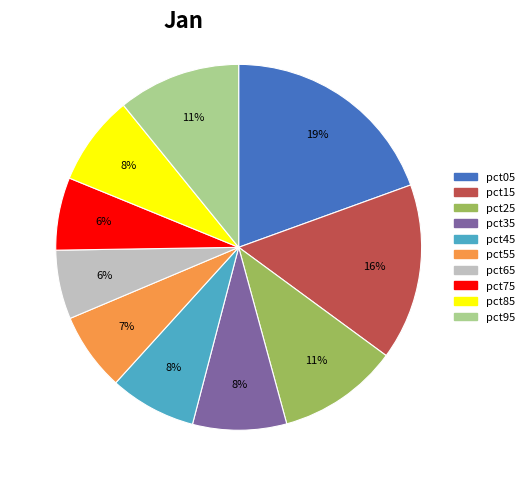

Is there any slice that represents more than half of the pie?

No